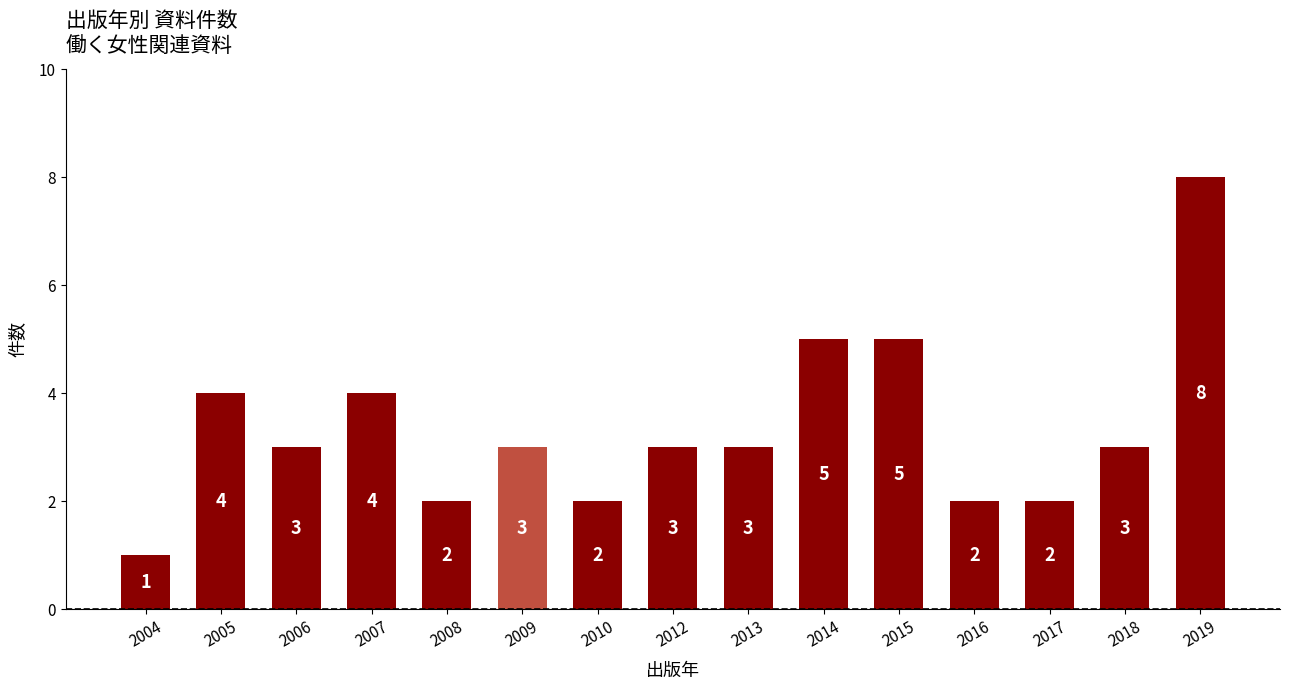

What is the sum of the values at 2010 and 2006?

5